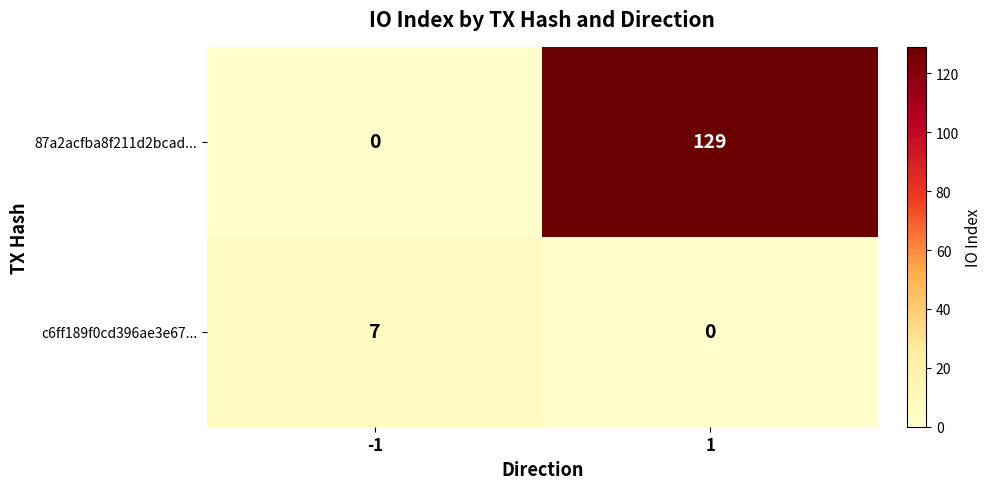

List the series in order of their peak value, highest first.

87a2acfba8f211d2bcad..., c6ff189f0cd396ae3e67...